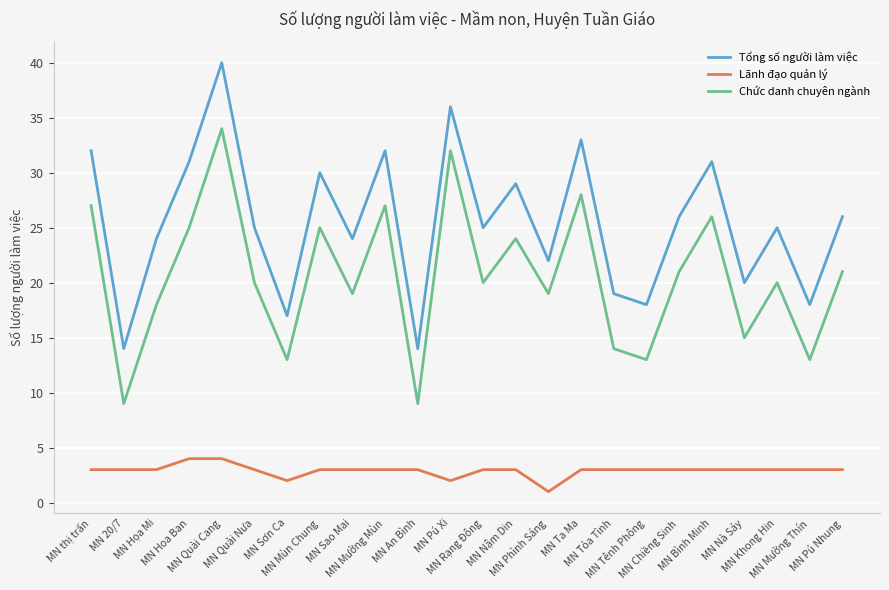

Does the chart have visible grid lines?

Yes